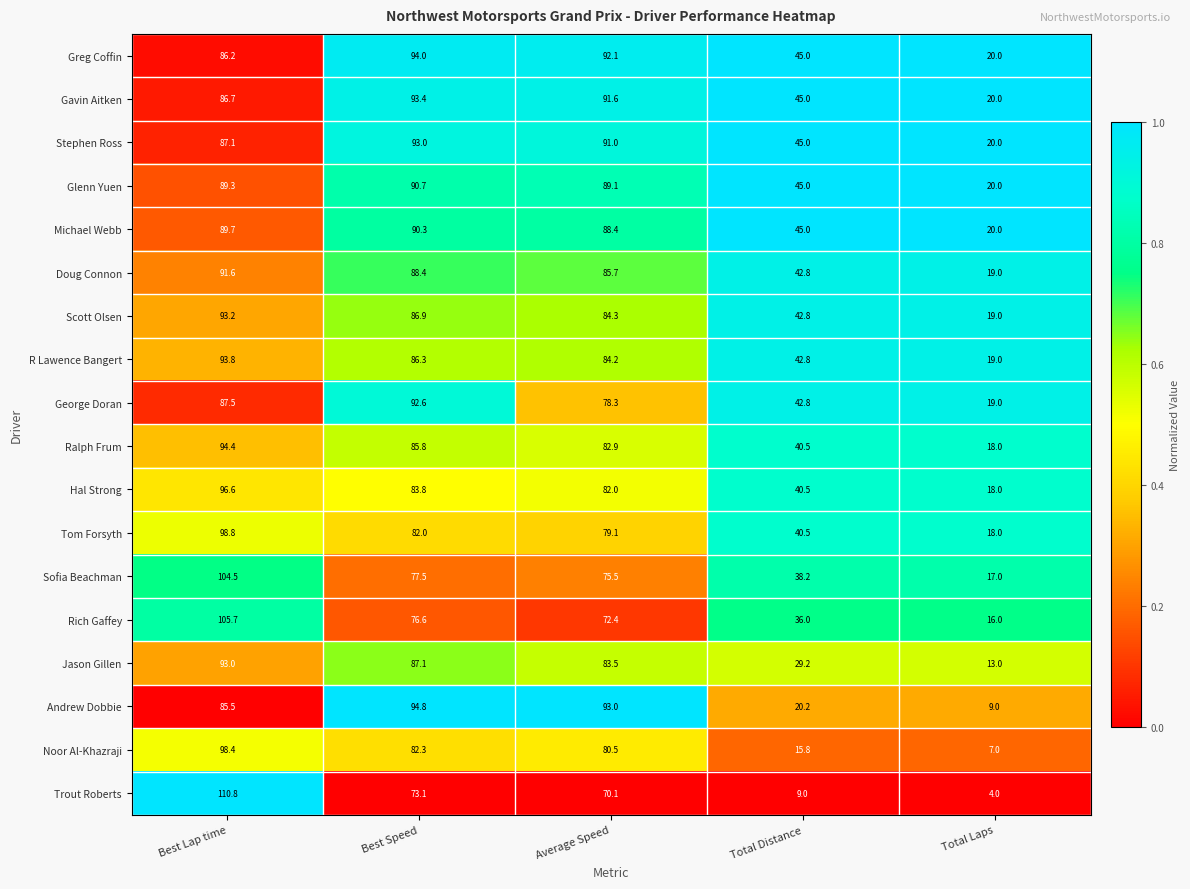

Is it true that Greg Coffin equals 92.1 at Average Speed?

True